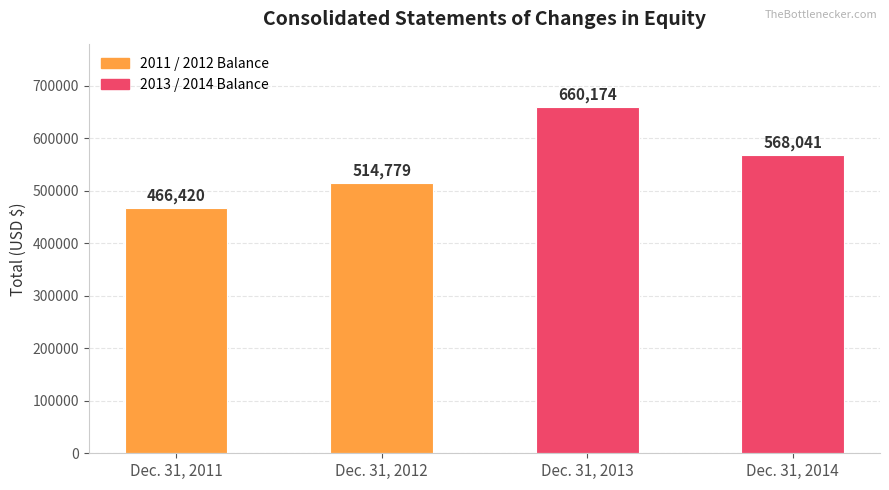

Rank the categories by value from highest to lowest.

Dec. 31, 2013, Dec. 31, 2014, Dec. 31, 2012, Dec. 31, 2011